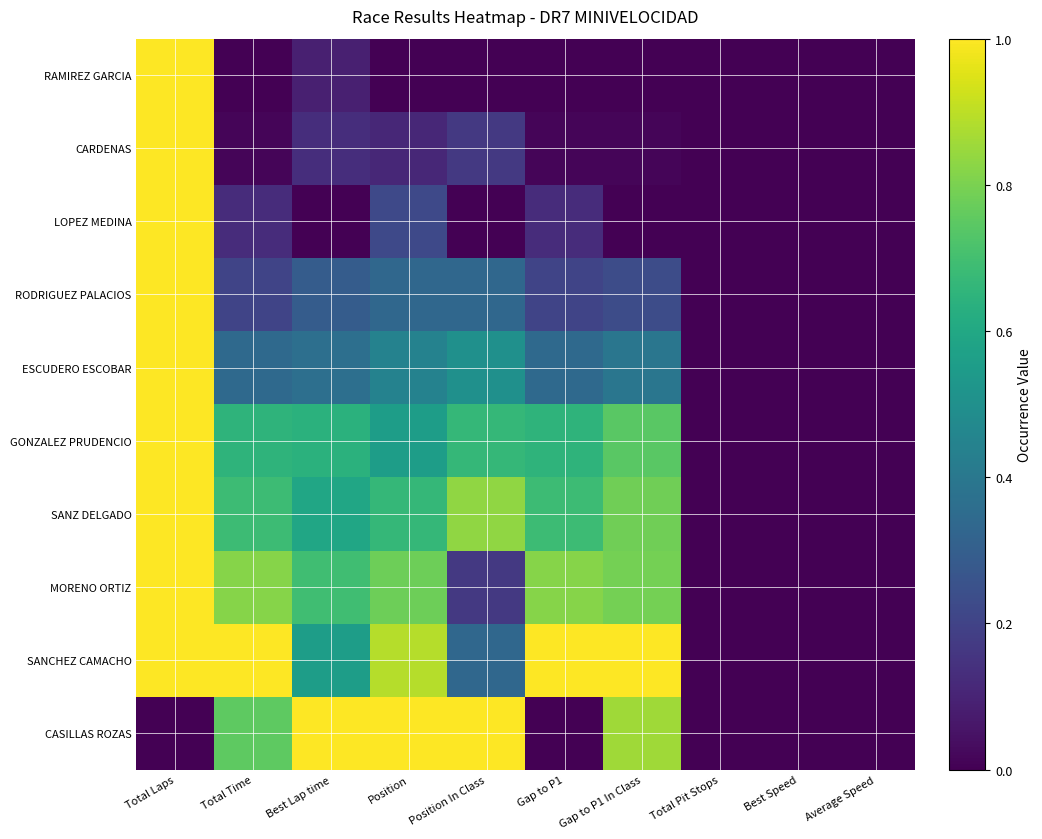

At how many categories does at least one series exceed 0?

7